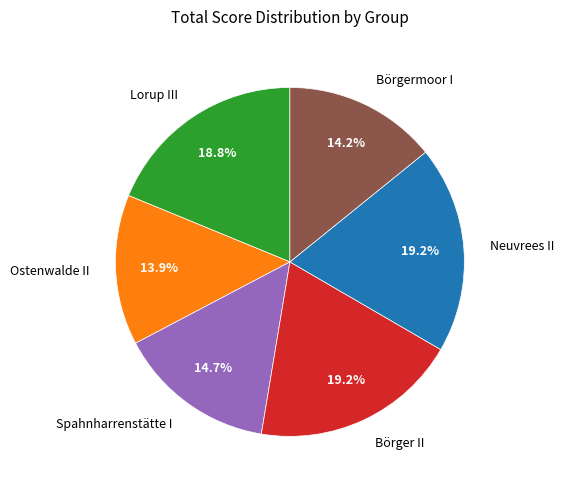

Is there a majority slice in this chart?

No